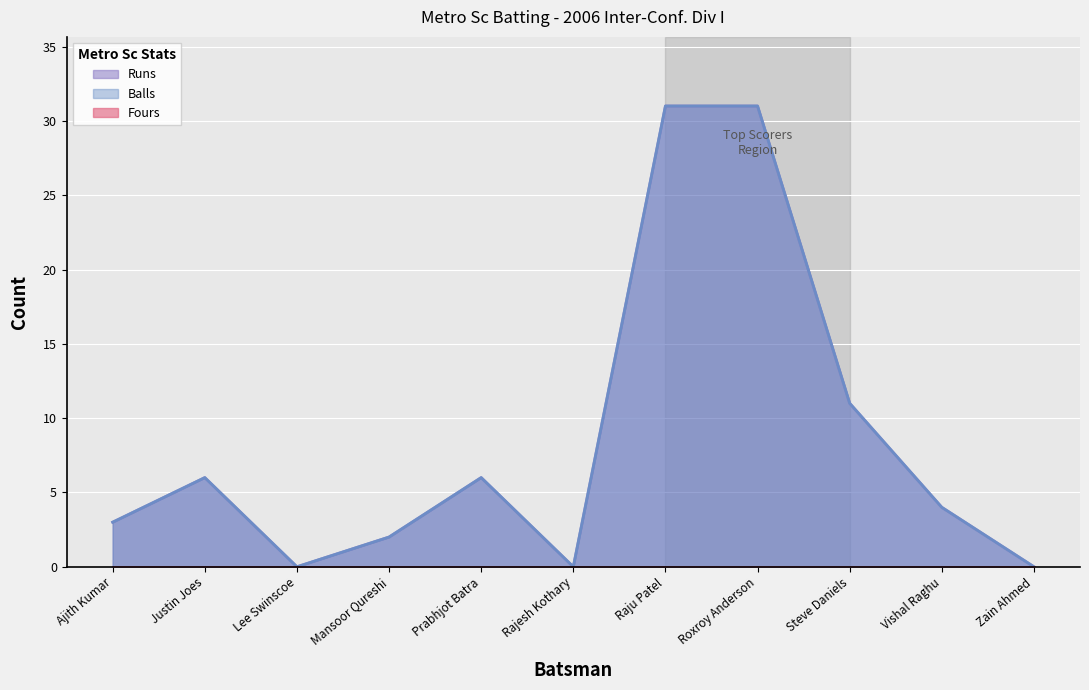

List the series in order of their peak value, highest first.

Runs, Balls